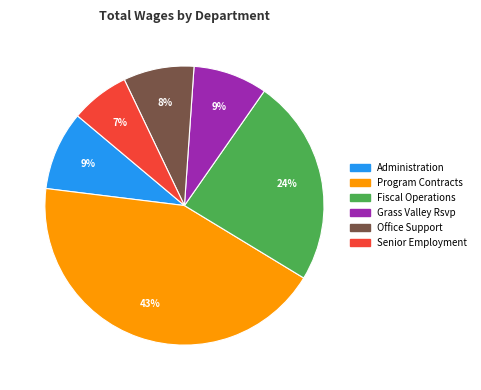

Is there any slice that represents more than half of the pie?

No